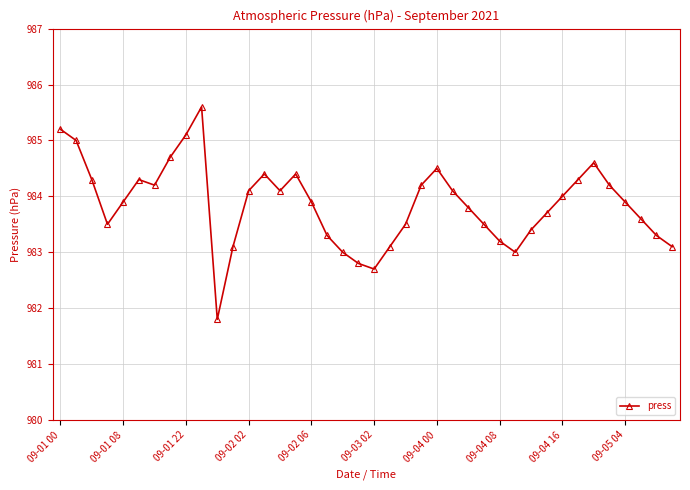

What is the average value?

983.9